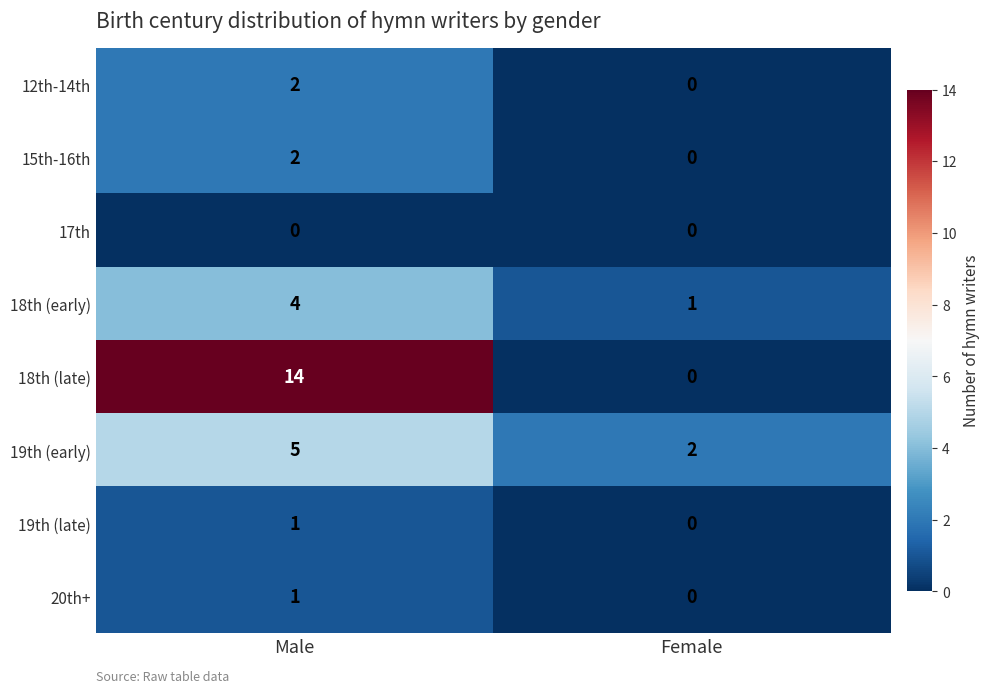

Which label corresponds to the largest value in the chart?

Male